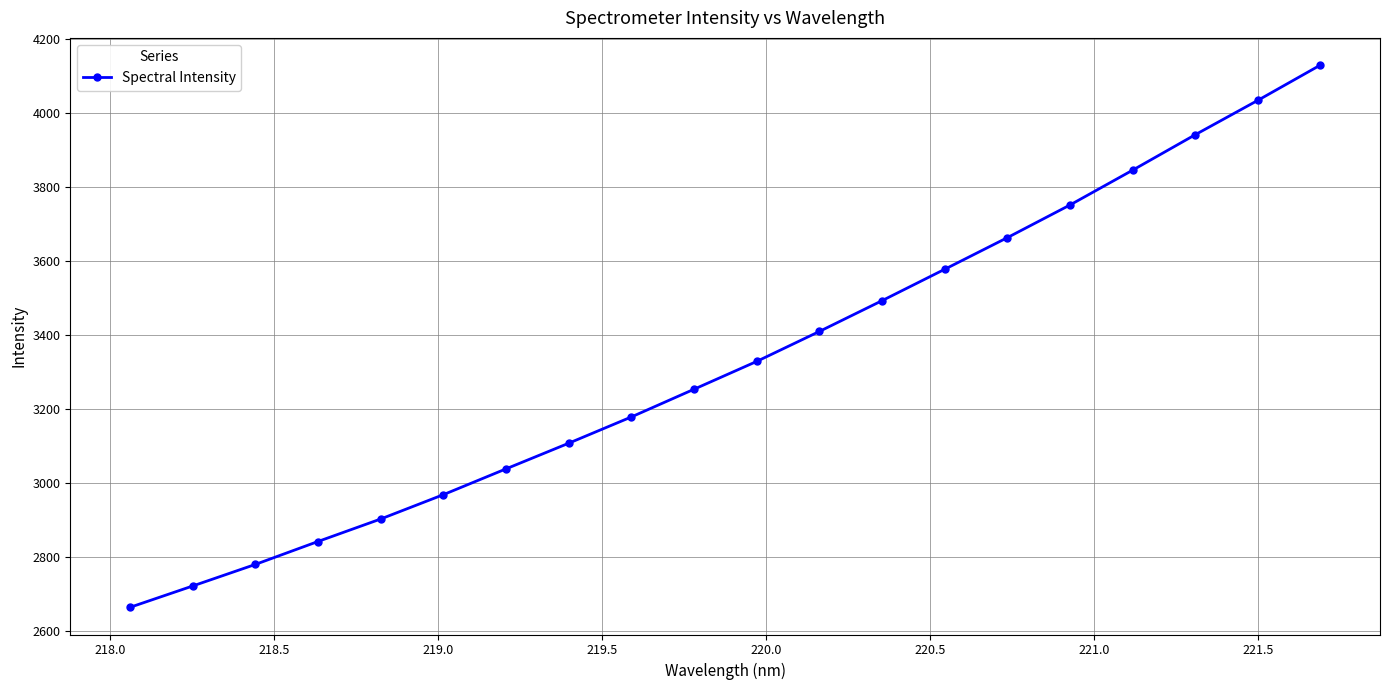

What is the sum of all values?

66637.9